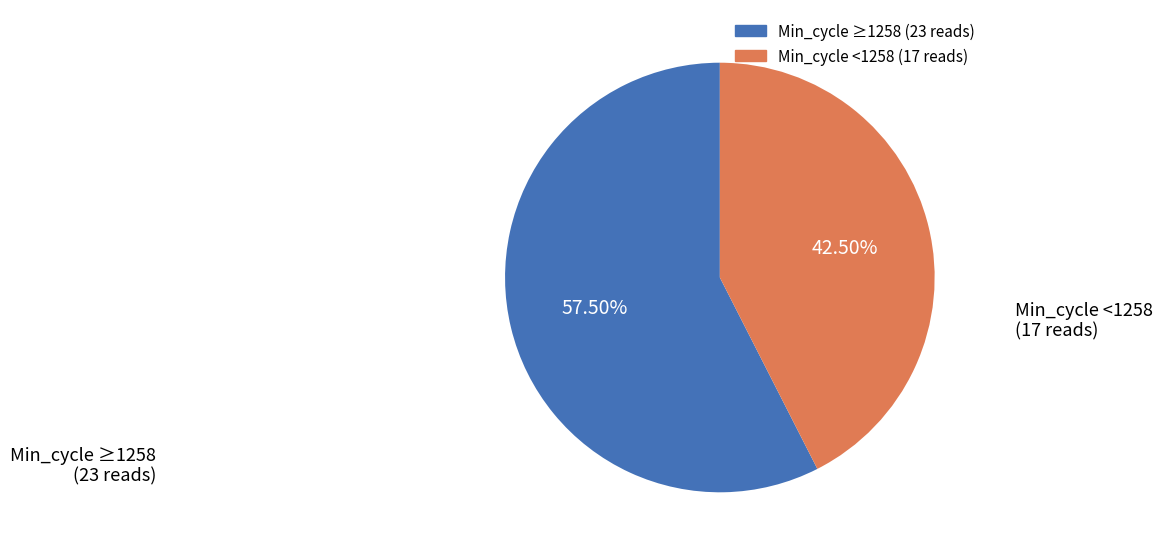

How many slices are in this pie chart?

2